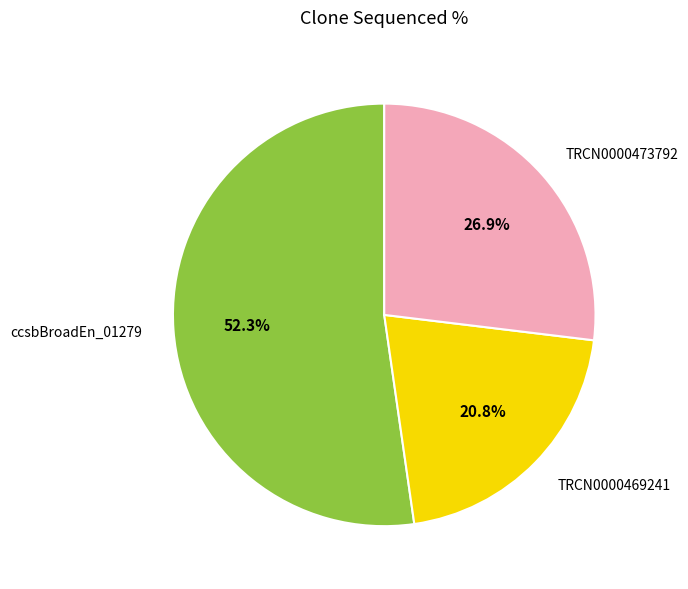

Is it true that ccsbBroadEn_01279 is 52% of the pie?

True